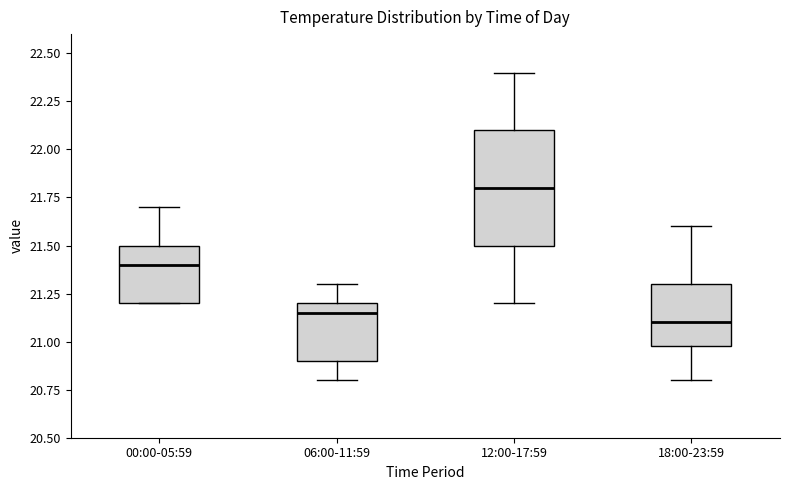

Reading left to right, read every box against the y-axis: the position of its median line, the range the box covers, and the ends of its whiskers. The values are not printed on the chart, so give them approximately, as read against the axis.

00:00-05:59: median 21.40, box 21.20 to 21.50, whiskers 21.20 to 21.70
06:00-11:59: median 21.15, box 20.90 to 21.20, whiskers 20.80 to 21.30
12:00-17:59: median 21.80, box 21.50 to 22.10, whiskers 21.20 to 22.40
18:00-23:59: median 21.10, box 21.00 to 21.30, whiskers 20.80 to 21.60